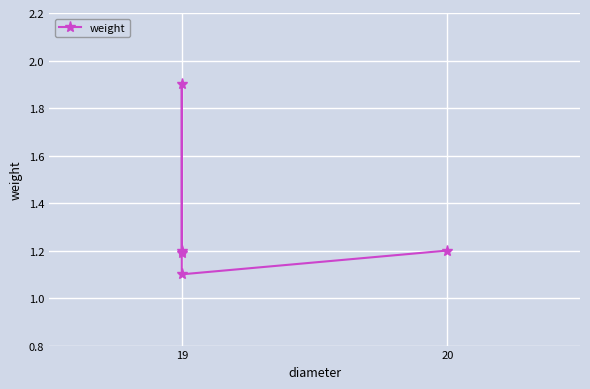

How many series are shown in this chart?

1